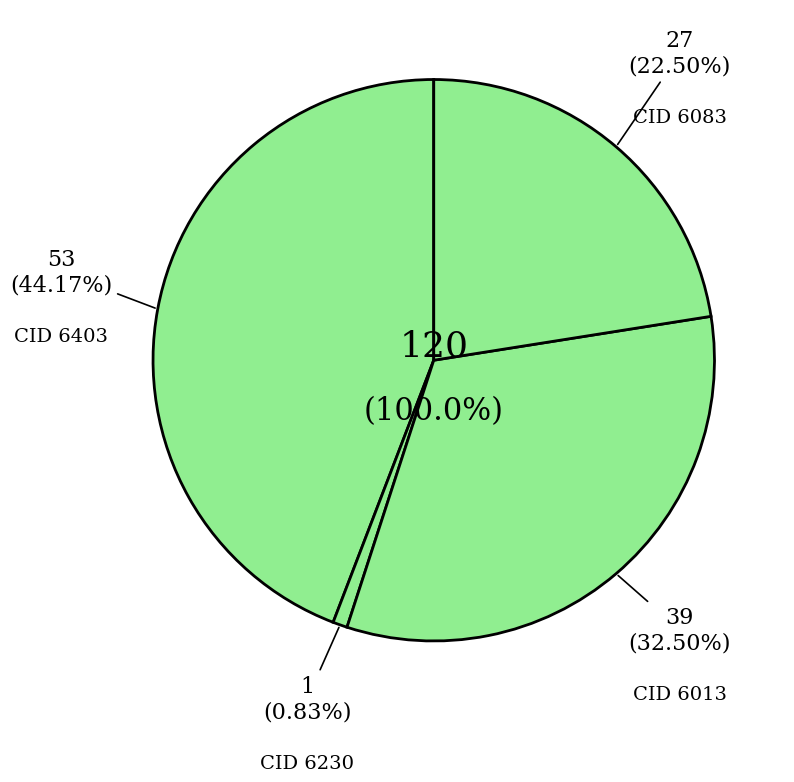

What is the total percentage of 6403 and 6230?

45.0%